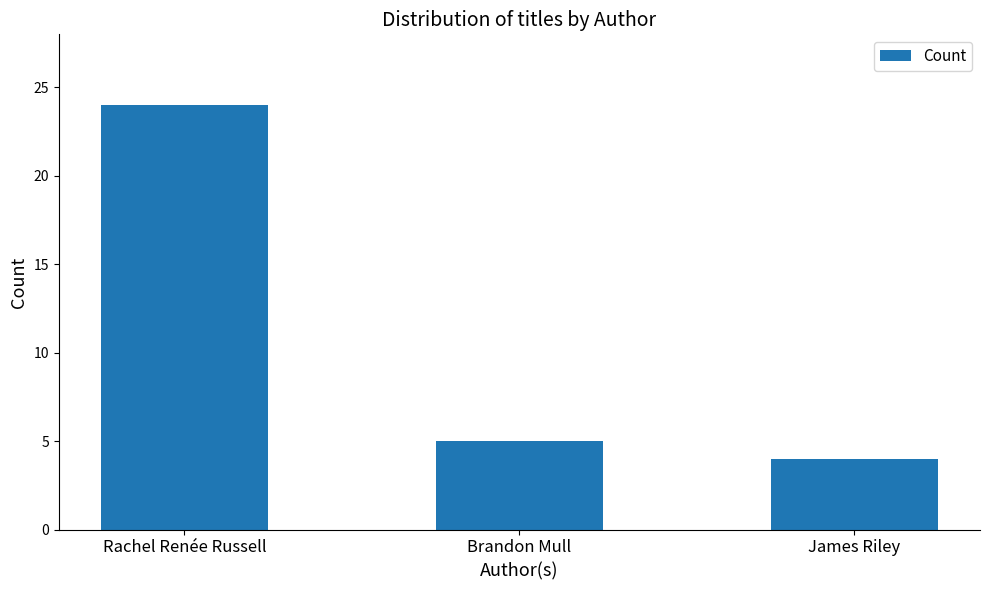

List the labels in order of value, smallest first.

James Riley, Brandon Mull, Rachel Renée Russell